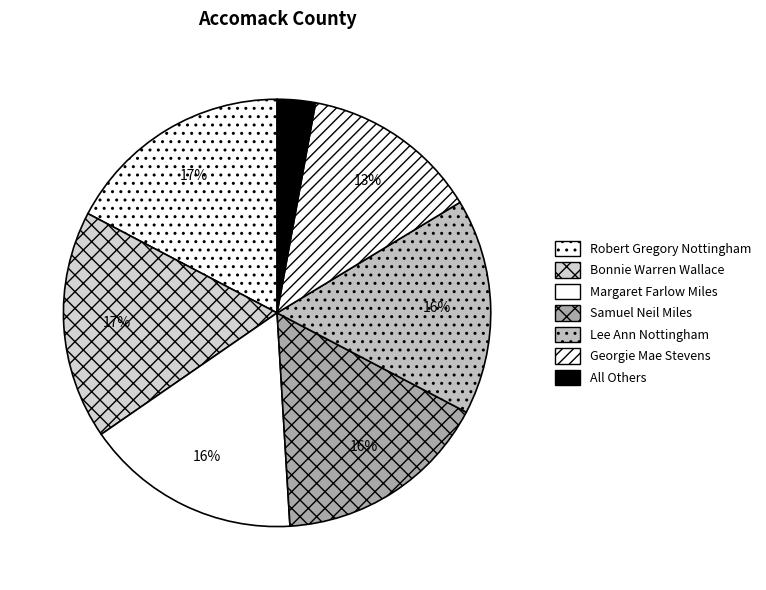

To the nearest percent, what is the combined percentage of Georgie Mae Stevens and Samuel Neil Miles?

30%